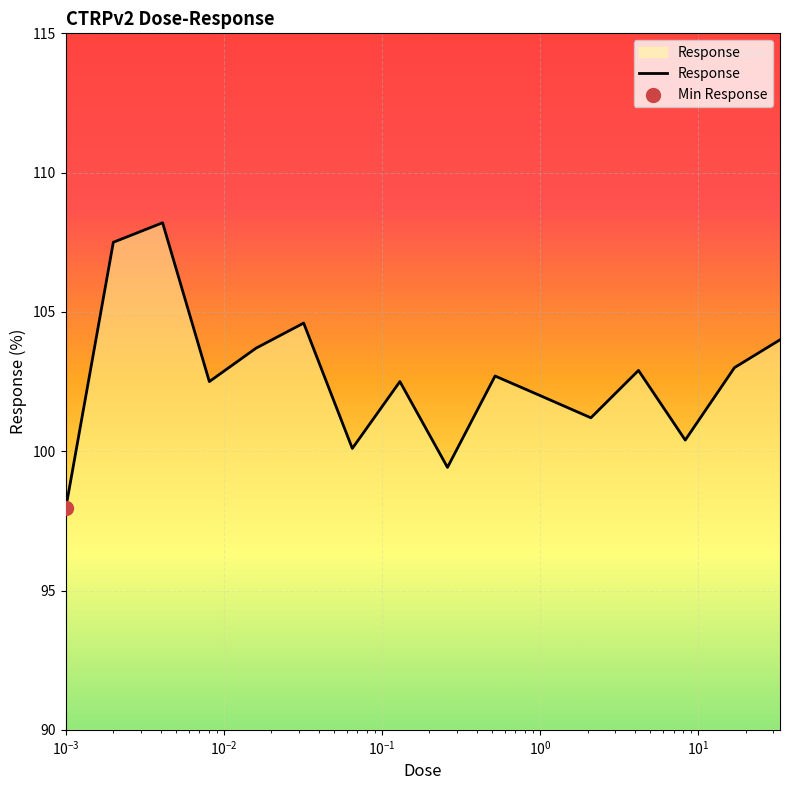

What is the smallest value displayed?

98.0